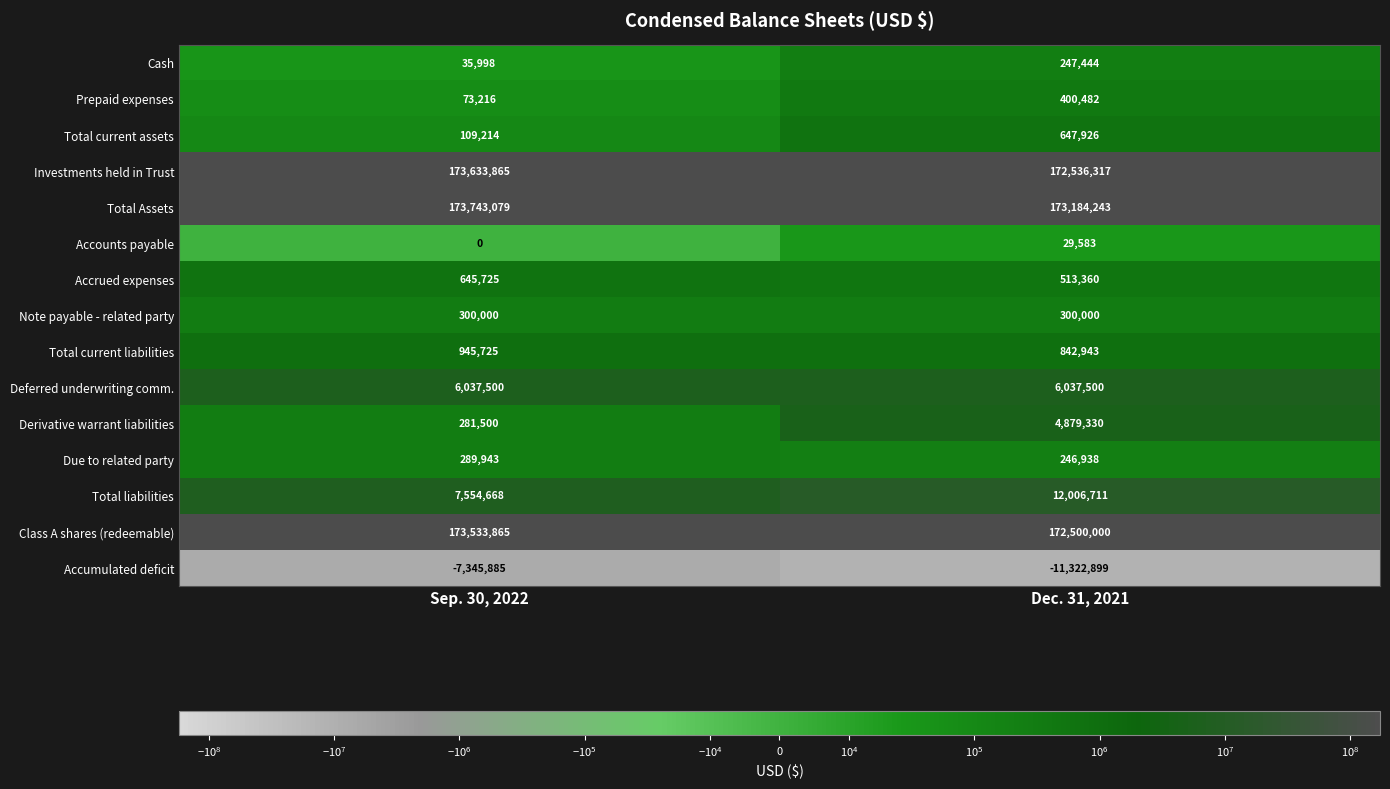

Reading right to left, list all the values displayed in this chart.

Cash: Dec. 31, 2021=247444	Sep. 30, 2022=35998
Prepaid expenses: Dec. 31, 2021=400482	Sep. 30, 2022=73216
Total current assets: Dec. 31, 2021=647926	Sep. 30, 2022=109214
Investments held in Trust: Dec. 31, 2021=172536317	Sep. 30, 2022=173633865
Total Assets: Dec. 31, 2021=173184243	Sep. 30, 2022=173743079
Accounts payable: Dec. 31, 2021=29583	Sep. 30, 2022=0
Accrued expenses: Dec. 31, 2021=513360	Sep. 30, 2022=645725
Note payable - related party: Dec. 31, 2021=300000	Sep. 30, 2022=300000
Total current liabilities: Dec. 31, 2021=842943	Sep. 30, 2022=945725
Deferred underwriting comm.: Dec. 31, 2021=6037500	Sep. 30, 2022=6037500
Derivative warrant liabilities: Dec. 31, 2021=4879330	Sep. 30, 2022=281500
Due to related party: Dec. 31, 2021=246938	Sep. 30, 2022=289943
Total liabilities: Dec. 31, 2021=12006711	Sep. 30, 2022=7554668
Class A shares (redeemable): Dec. 31, 2021=172500000	Sep. 30, 2022=173533865
Accumulated deficit: Dec. 31, 2021=-11322899	Sep. 30, 2022=-7345885